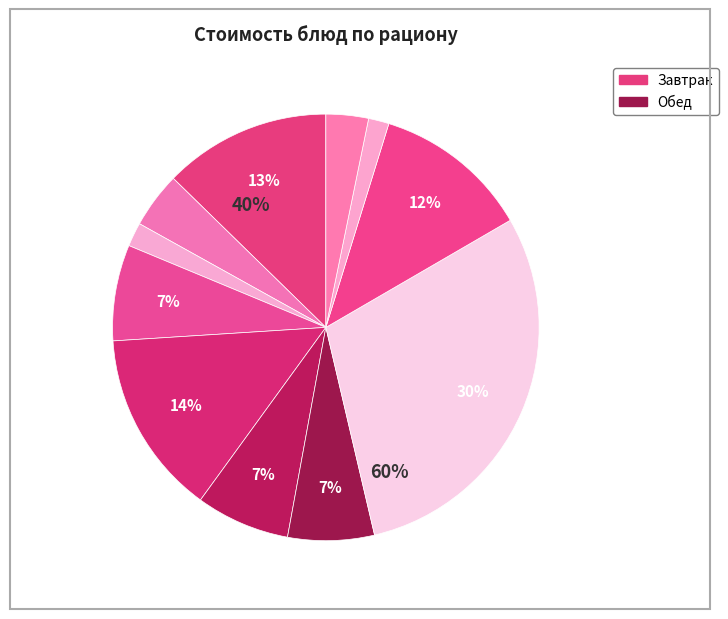

To the nearest percent, what is the combined percentage of картофельное пюре and Суп картофельный с горохом?

19%